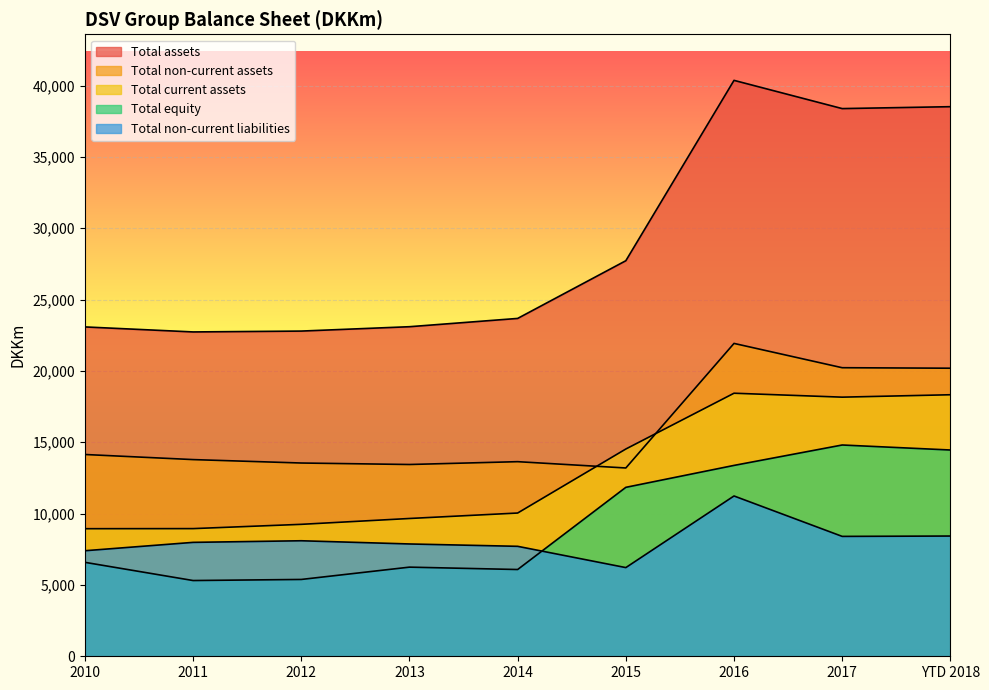

How many interior local peaks does the Total non-current assets series have?

2